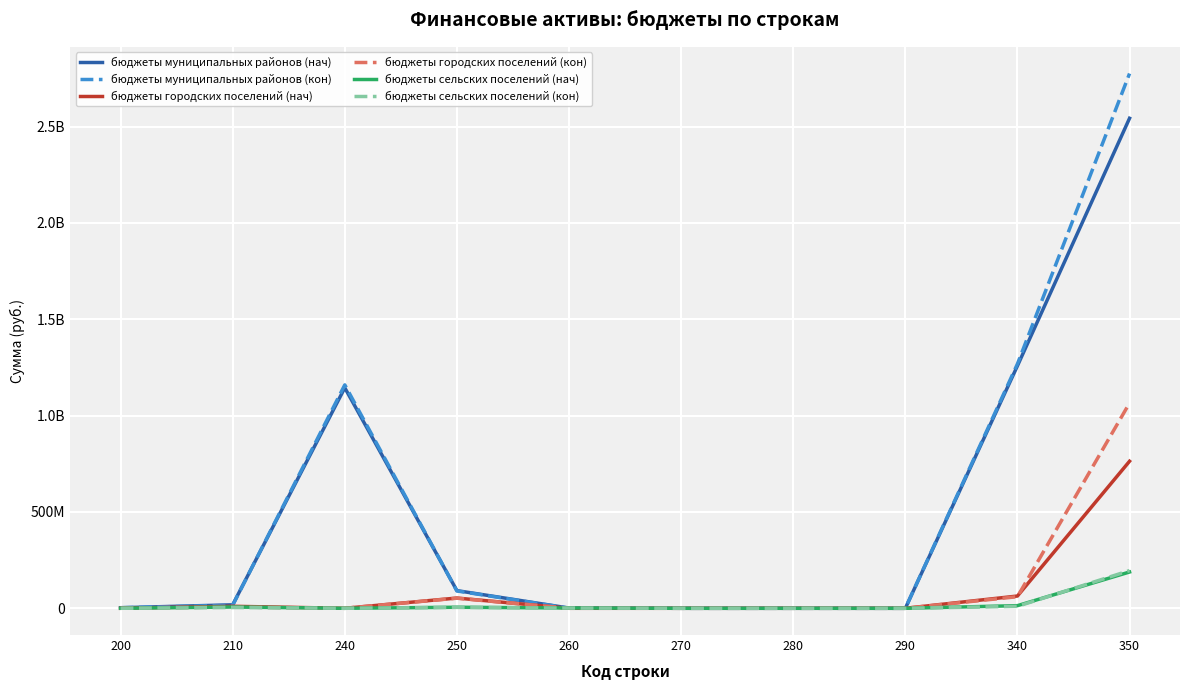

What are all the series names shown in the legend?

бюджеты муниципальных районов (нач), бюджеты муниципальных районов (кон), бюджеты городских поселений (нач), бюджеты городских поселений (кон), бюджеты сельских поселений (нач), бюджеты сельских поселений (кон)